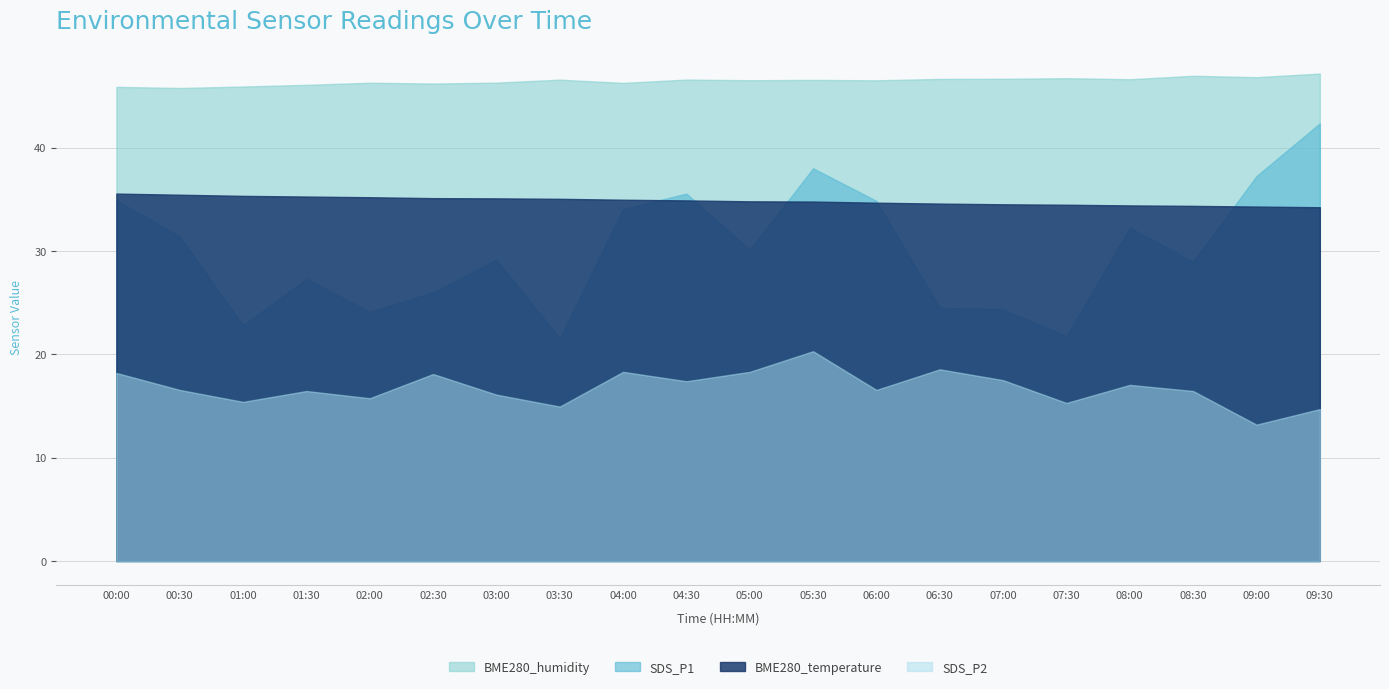

What is the difference between the second highest and minimum values in the BME280_humidity series?

1.2